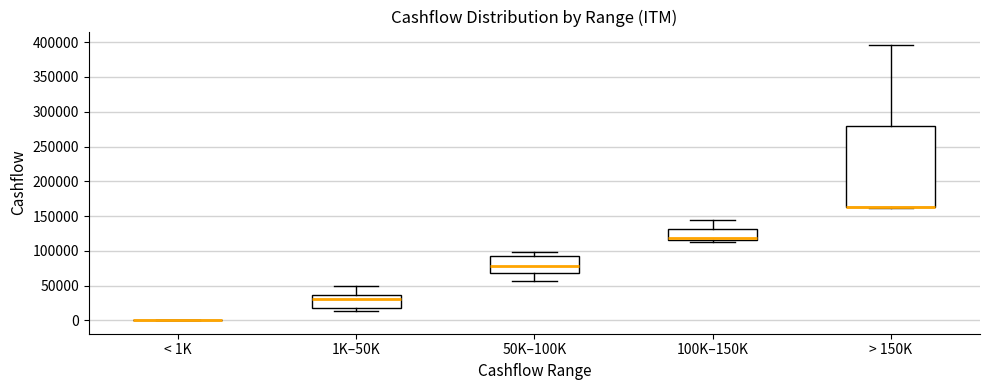

Reading left to right, transcribe this box plot: for each box, give where its median line is, the range the box spans, and where its two whiskers end, as read against the y-axis. The values are not printed on the chart, so give them approximately, as read against the axis.

< 1K: box collapsed to a line at 0, whiskers 0 to 0
1K–50K: median 30000, box 15000 to 35000, whiskers 15000 (just below the box's lower edge) to 50000
50K–100K: median 80000, box 70000 to 95000, whiskers 55000 to 100000
100K–150K: median 120000, box 115000 to 130000, whiskers 115000 (just below the box's lower edge) to 145000
> 150K: median 165000 (drawn on the box's lower edge), box 165000 to 280000, whiskers 160000 to 395000